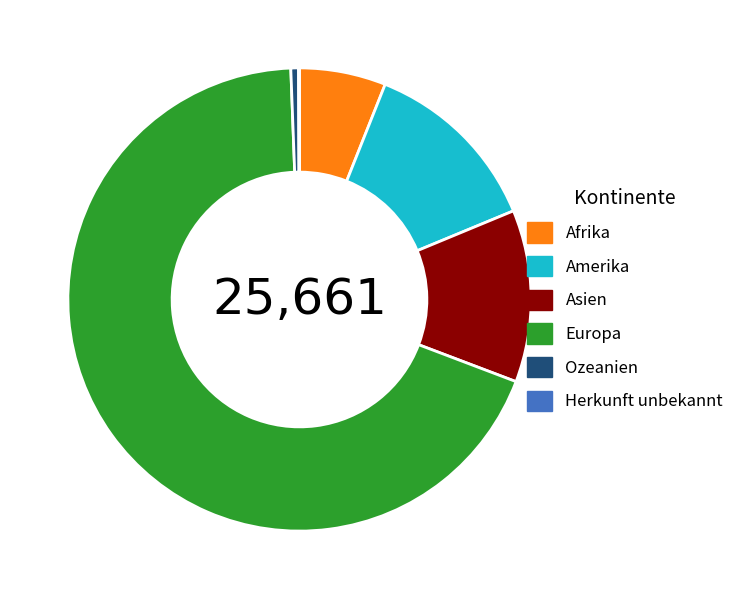

Which category has the biggest portion of the pie?

Europa